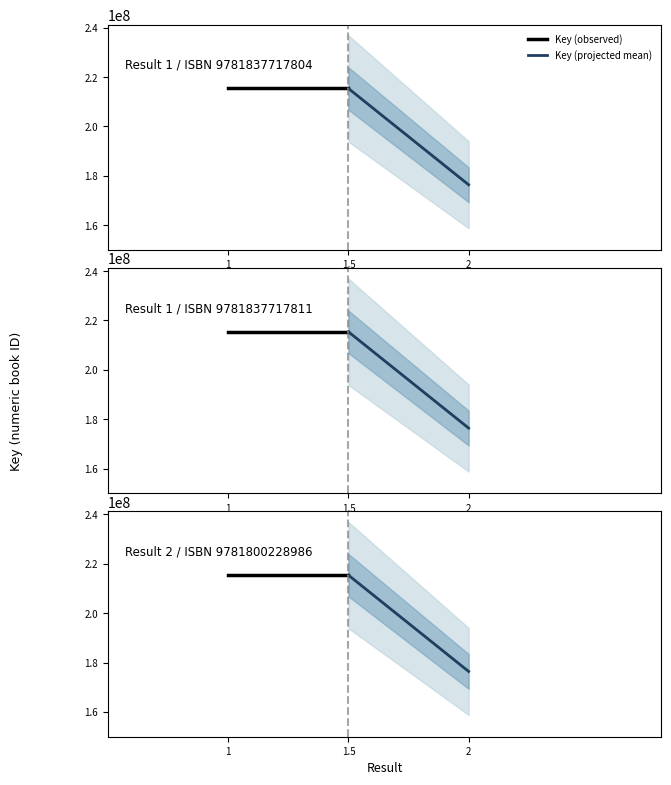

What is the sum of all Key (projected mean) values?

391777866